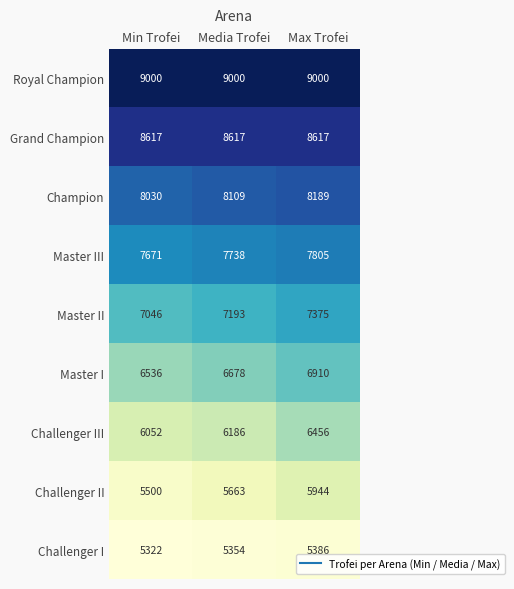

Reading left to right, transcribe all the data shown in this chart.

Royal Champion: 9000	9000	9000
Grand Champion: 8617	8617	8617
Champion: 8030	8109	8189
Master III: 7671	7738	7805
Master II: 7046	7193	7375
Master I: 6536	6678	6910
Challenger III: 6052	6186	6456
Challenger II: 5500	5663	5944
Challenger I: 5322	5354	5386